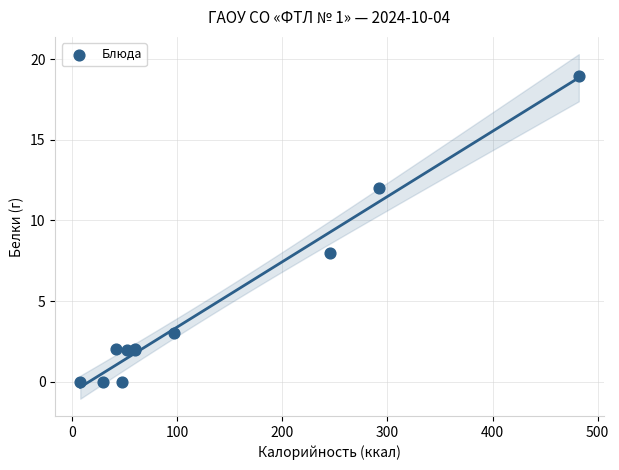

What Y value in the scatter plot is closest to 9?

8.0